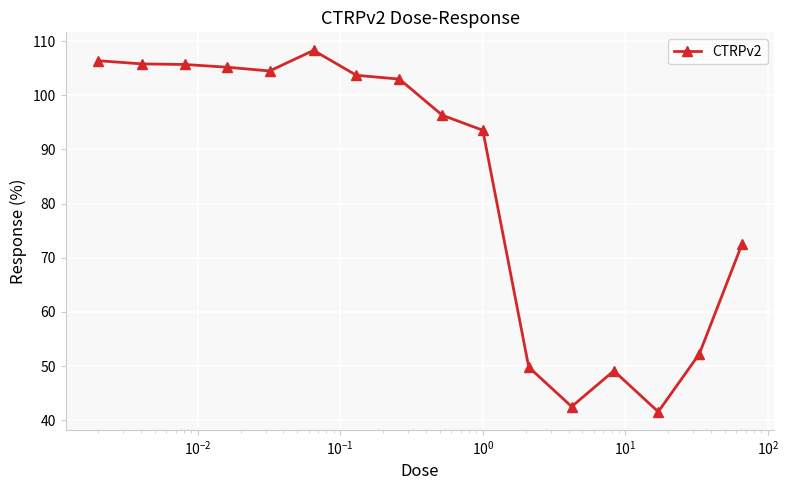

True or false: the data has more than 0 interior local peaks.

True